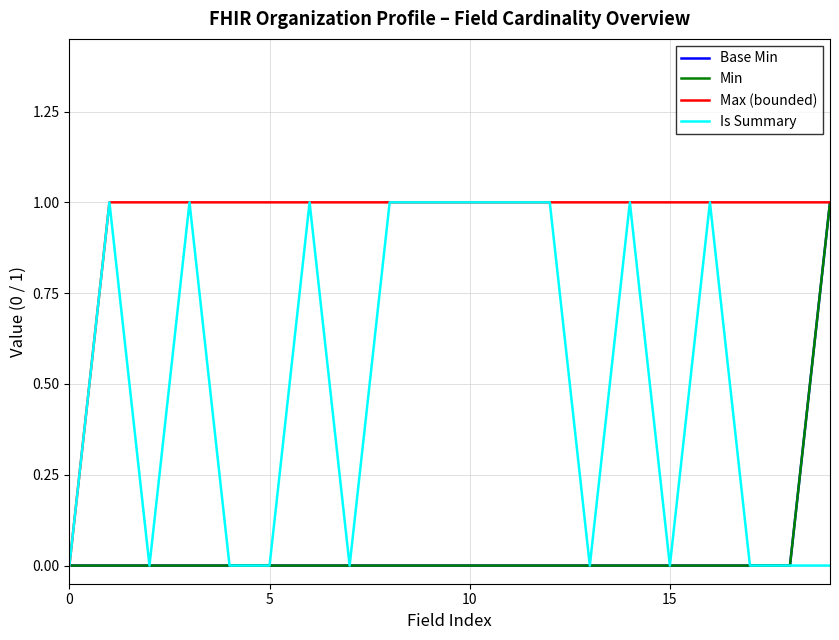

Does the chart have visible grid lines?

Yes